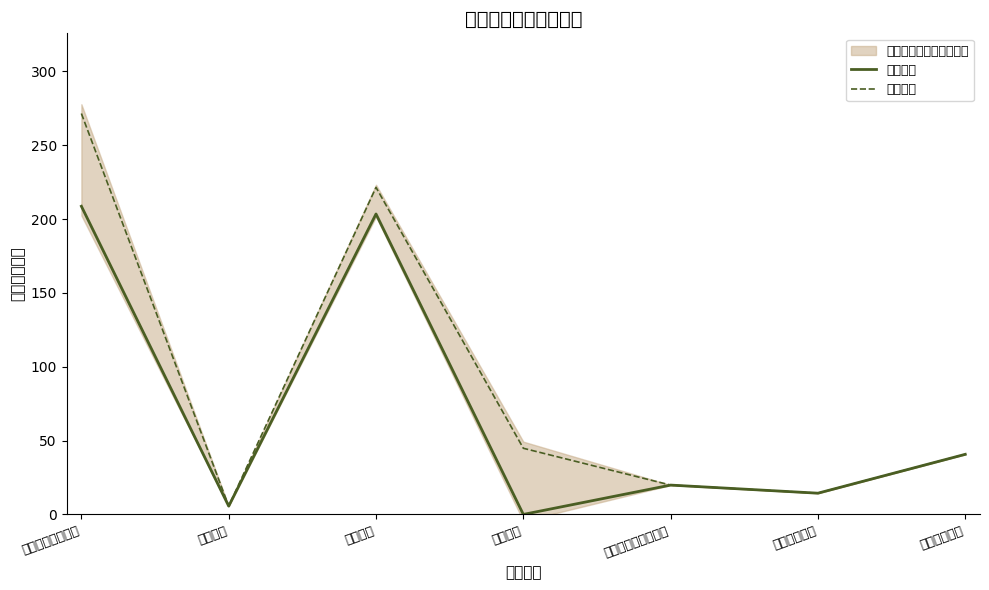

Rank the series by their maximum value, from lowest to highest.

基本支出, 合计支出